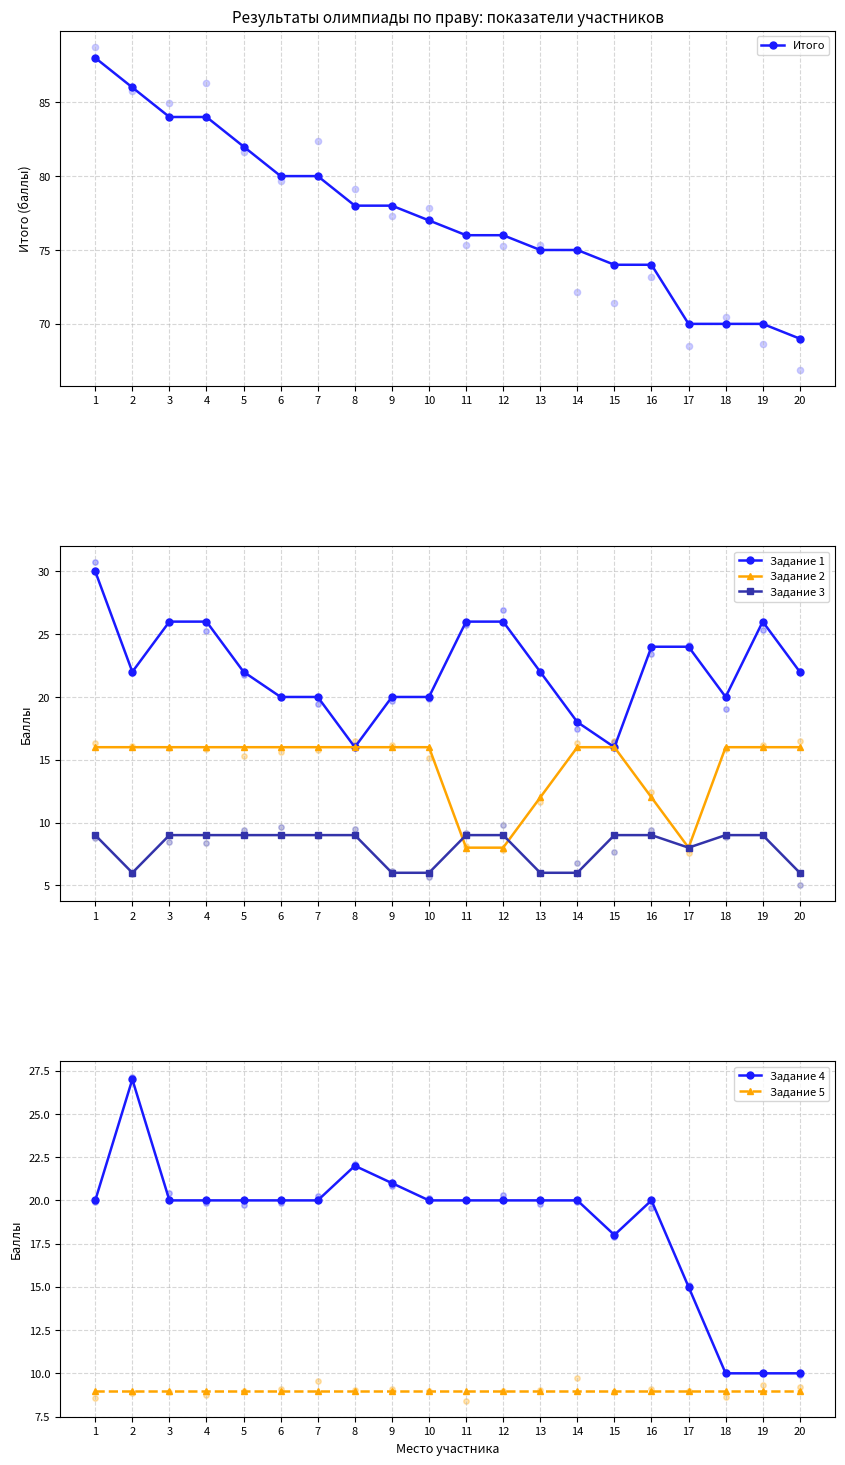

At which category is the sum across all series the highest?

1